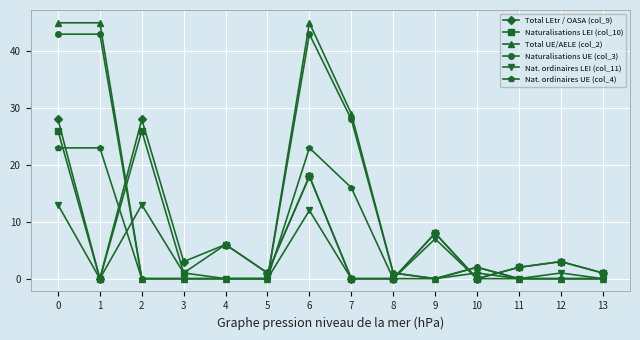

Reading left to right, what are all the values shown in this chart?

Total LEtr / OASA (col_9): 28	0	28	3	6	1	18	0	0	8	0	2	3	1
Naturalisations LEI (col_10): 26	0	26	1	6	1	18	0	0	8	0	2	3	1
Total UE/AELE (col_2): 45	45	0	0	0	0	45	29	1	0	2	0	0	0
Naturalisations UE (col_3): 43	43	0	0	0	0	43	28	1	0	2	0	0	0
Nat. ordinaires LEI (col_11): 13	0	13	1	0	0	12	0	0	7	0	0	1	0
Nat. ordinaires UE (col_4): 23	23	0	0	0	0	23	16	0	0	1	0	0	0